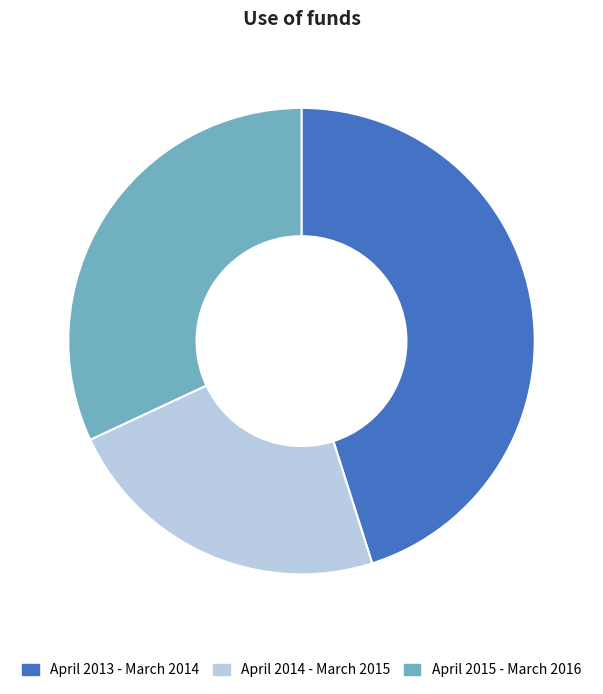

How many slices are in this pie chart?

3